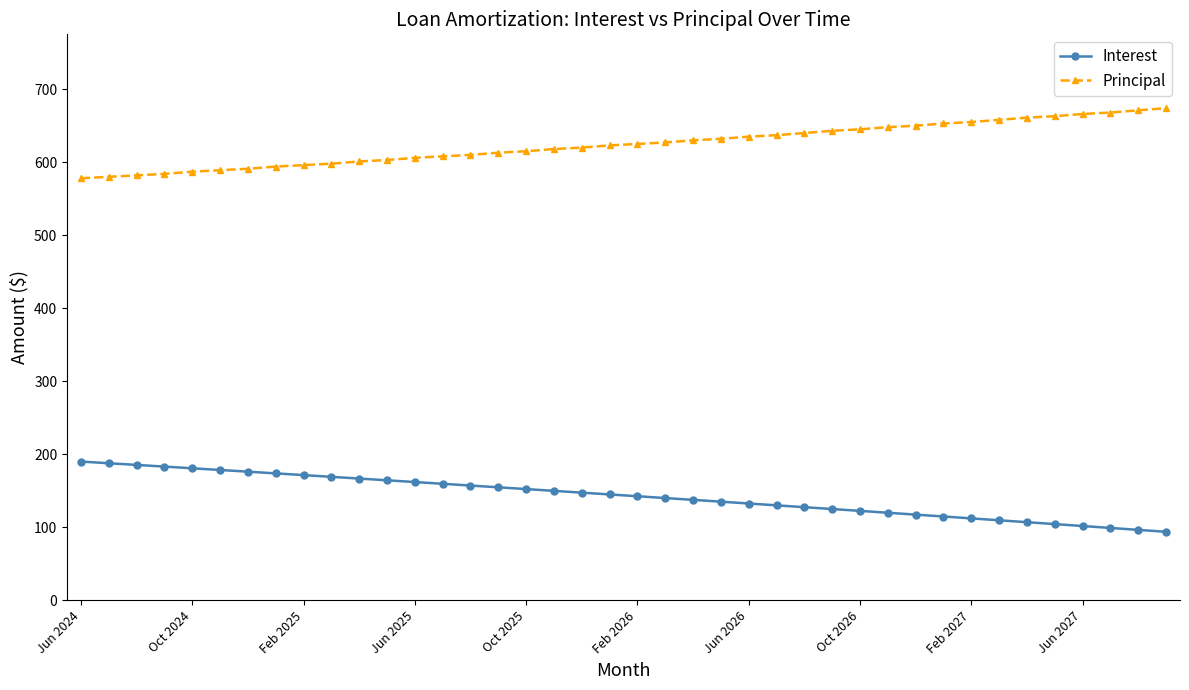

What is the value of the Interest point at the 14th from the left?

159.6